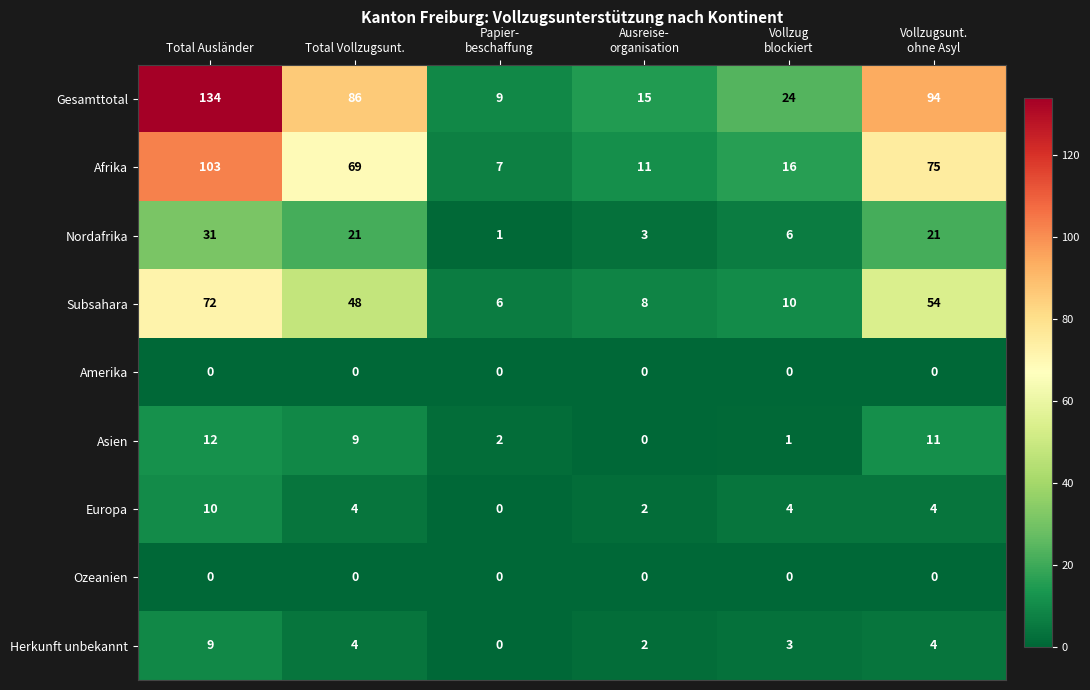

What is the maximum value for Herkunft unbekannt?

9